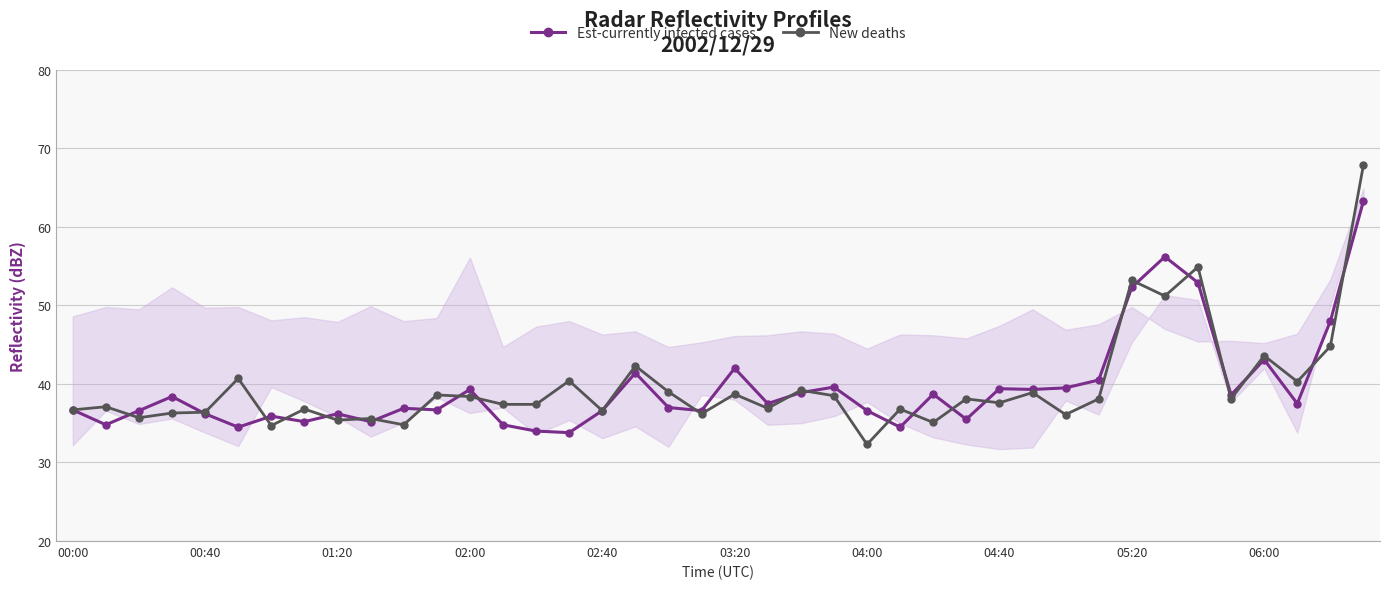

What is the value of the New deaths point at the 4th from the left?

36.3